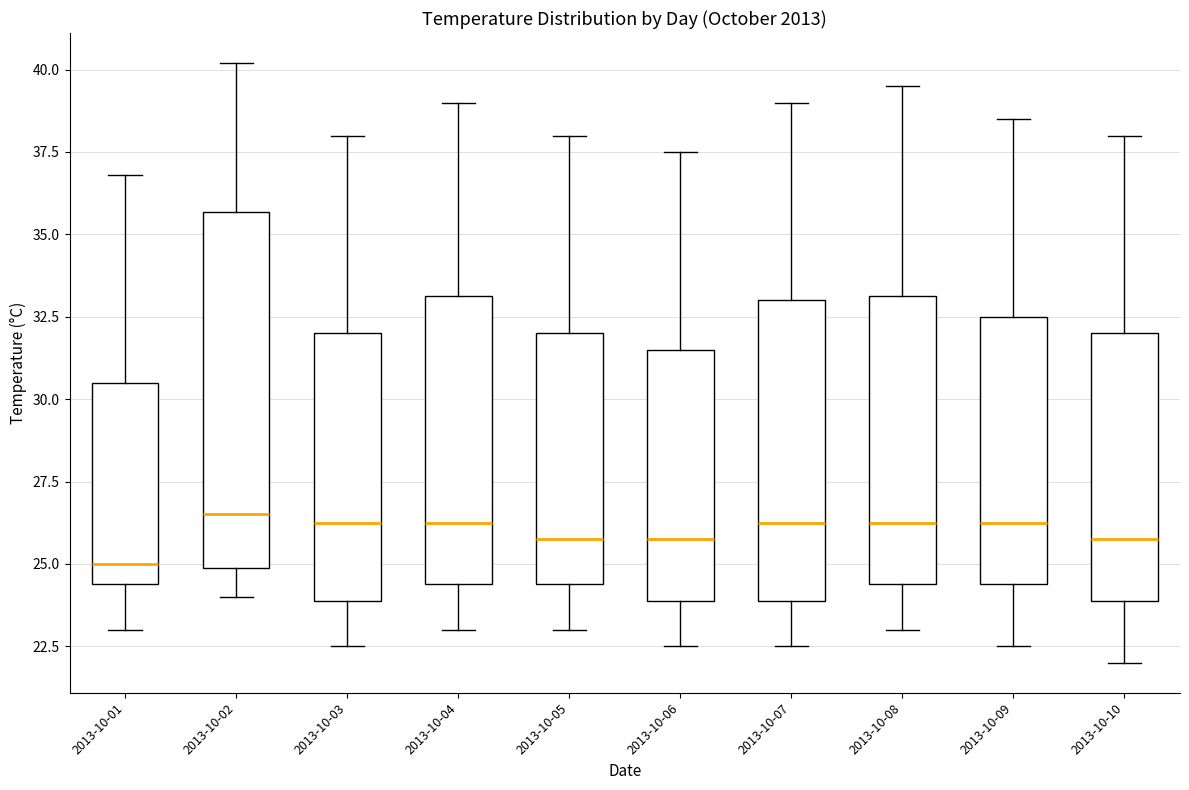

Reading left to right, transcribe this box plot: for each box, give where its median line is, the range the box spans, and where its two whiskers end, as read against the y-axis. The values are not printed on the chart, so give them approximately, as read against the axis.

2013-10-01: median 25.0, box 24.5 to 30.5, whiskers 23.0 to 37.0
2013-10-02: median 26.5, box 25.0 to 35.5, whiskers 24.0 to 40.0
2013-10-03: median 26.5, box 24.0 to 32.0, whiskers 22.5 to 38.0
2013-10-04: median 26.5, box 24.5 to 33.0, whiskers 23.0 to 39.0
2013-10-05: median 26.0, box 24.5 to 32.0, whiskers 23.0 to 38.0
2013-10-06: median 26.0, box 24.0 to 31.5, whiskers 22.5 to 37.5
2013-10-07: median 26.5, box 24.0 to 33.0, whiskers 22.5 to 39.0
2013-10-08: median 26.5, box 24.5 to 33.0, whiskers 23.0 to 39.5
2013-10-09: median 26.5, box 24.5 to 32.5, whiskers 22.5 to 38.5
2013-10-10: median 26.0, box 24.0 to 32.0, whiskers 22.0 to 38.0